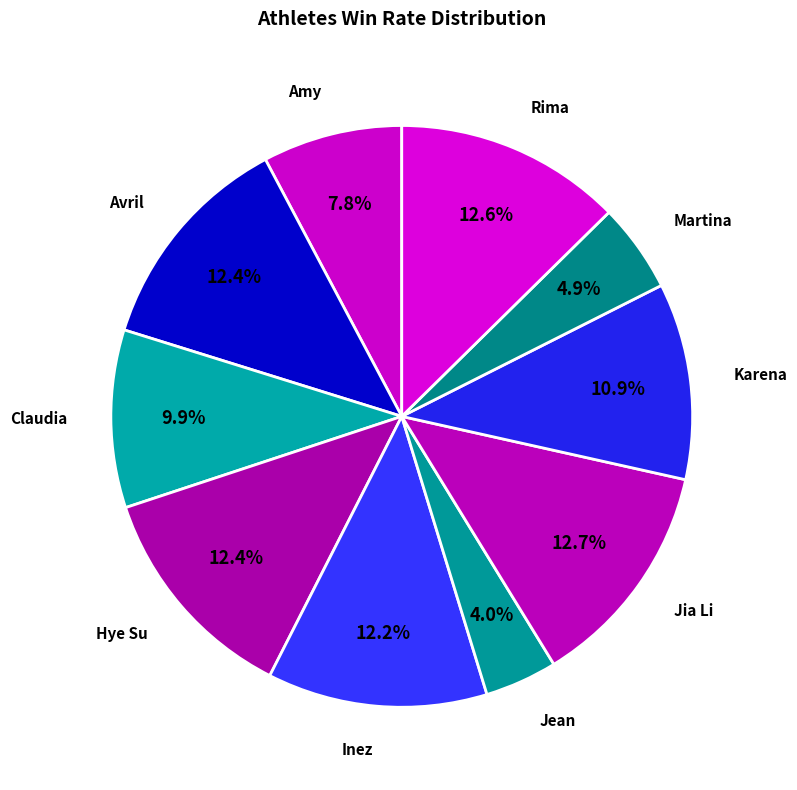

True or false: Amy accounts for 17% of the total.

False